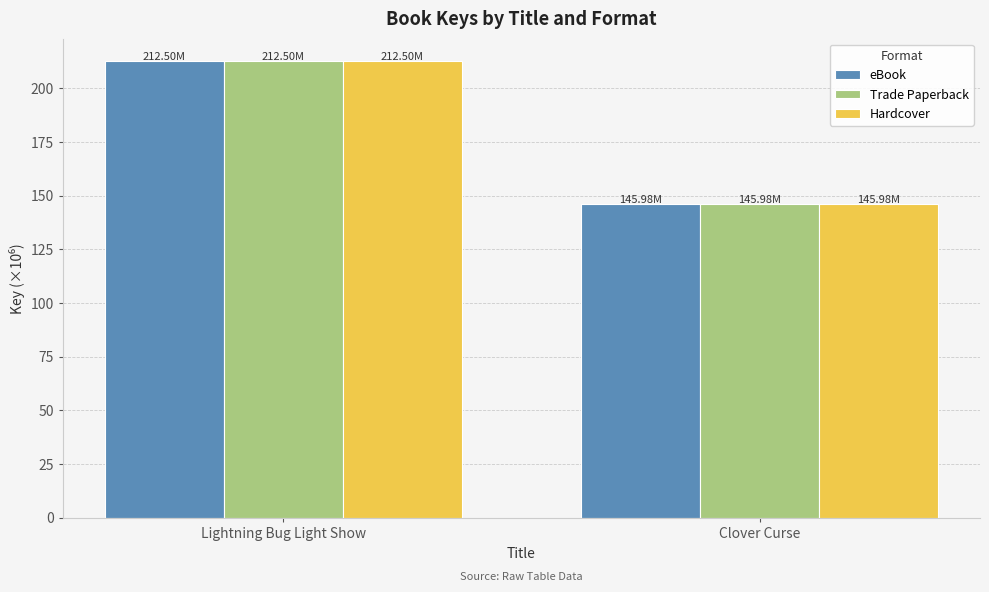

Which category has the highest value across all series?

Lightning Bug Light Show